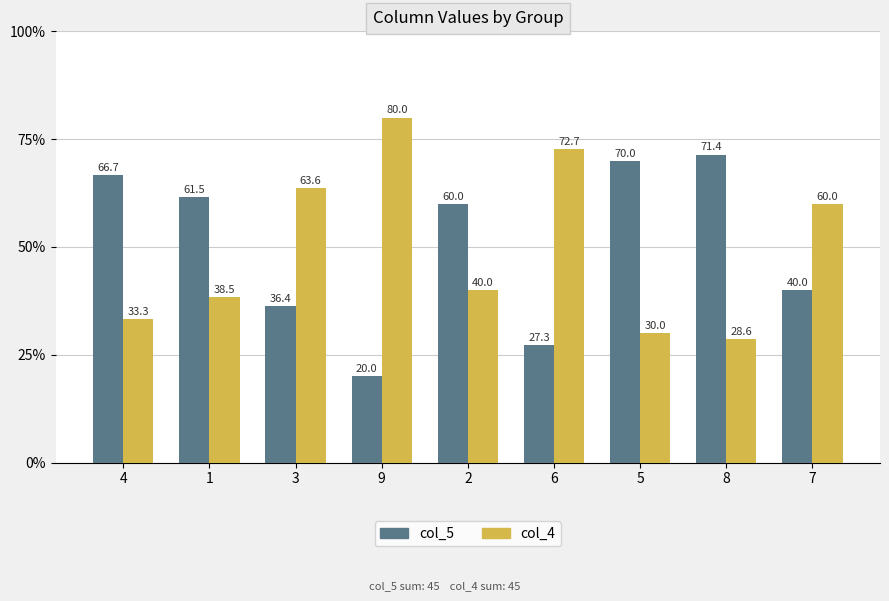

Is it true that col_5 equals 38.9 at 8?

False